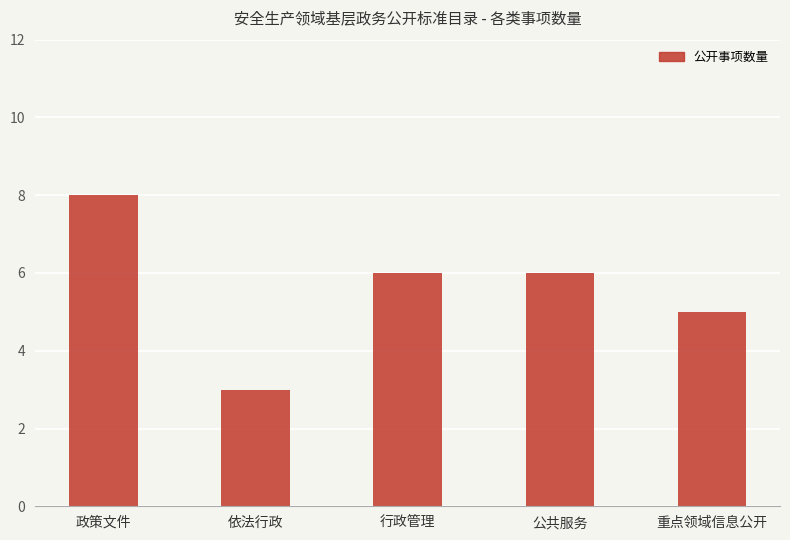

True or false: the data shows 6 at 政策文件.

False